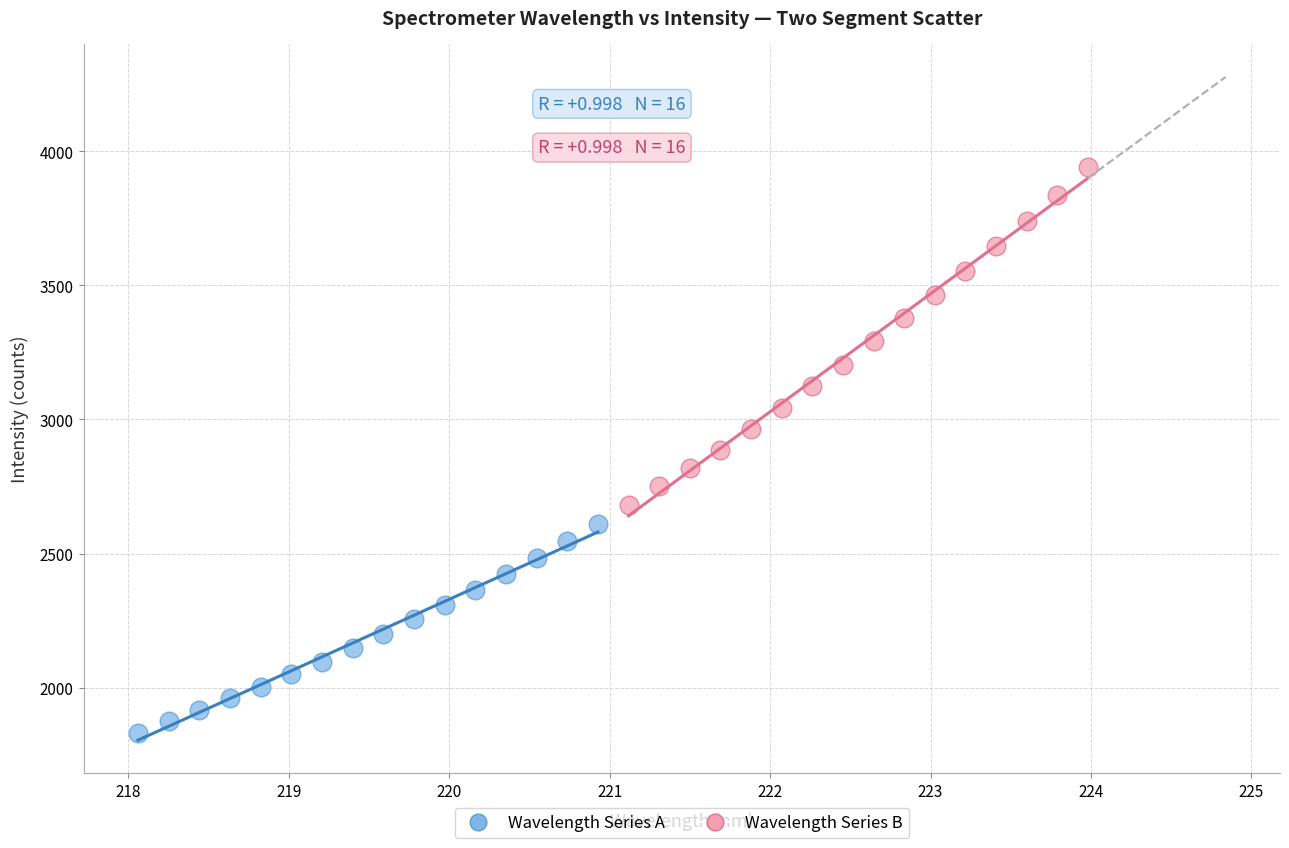

Which series reaches the minimum Y coordinate?

Wavelength Series A